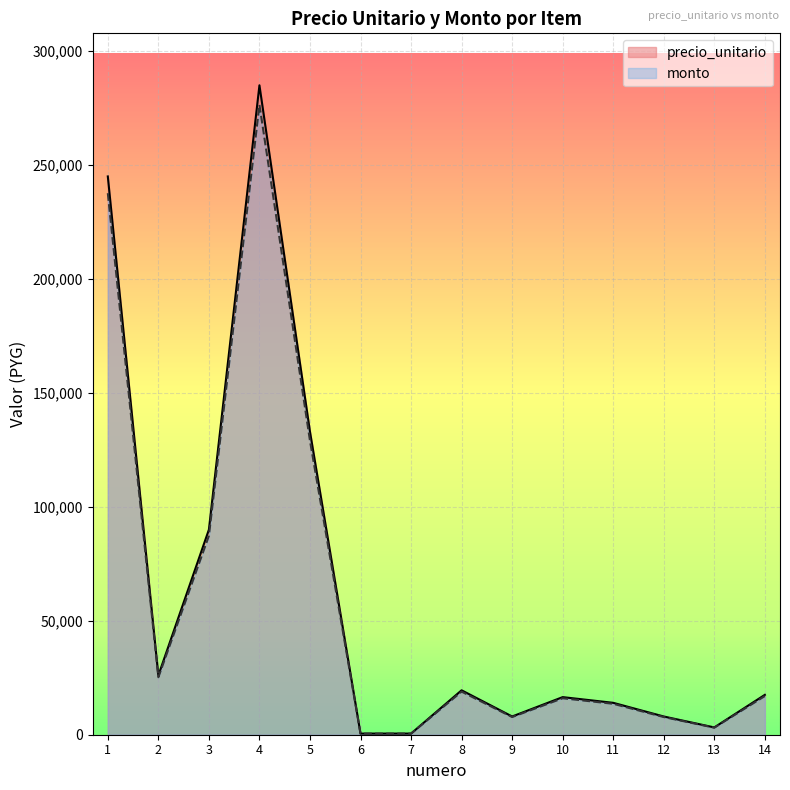

Rank the categories by monto value from lowest to highest.

6, 7, 13, 9, 12, 11, 10, 14, 8, 2, 3, 5, 1, 4